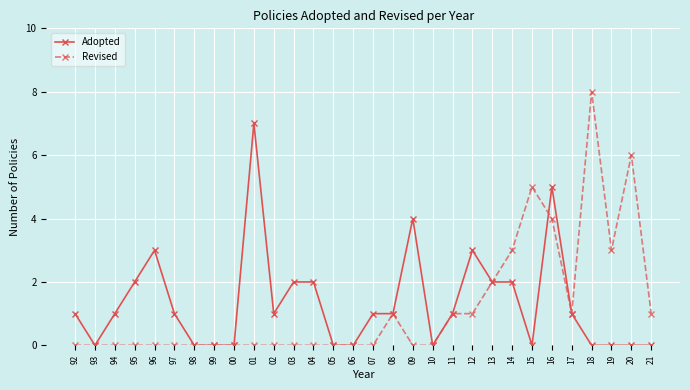

True or false: Revised has a value of 0 at 00.

True